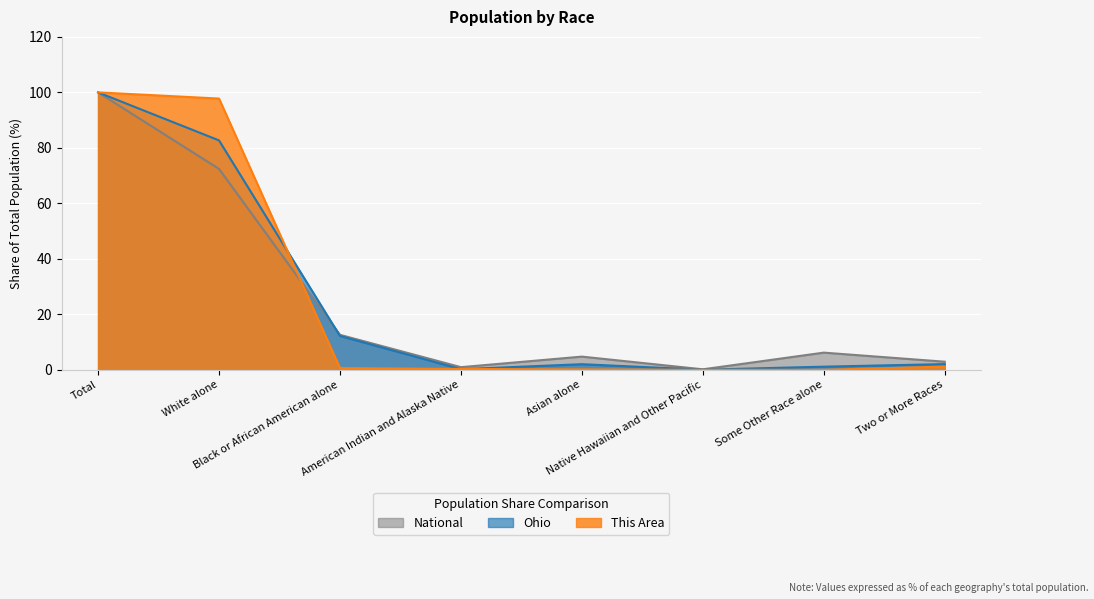

What is the difference between the maximum and second lowest values in the Ohio series?

99.8